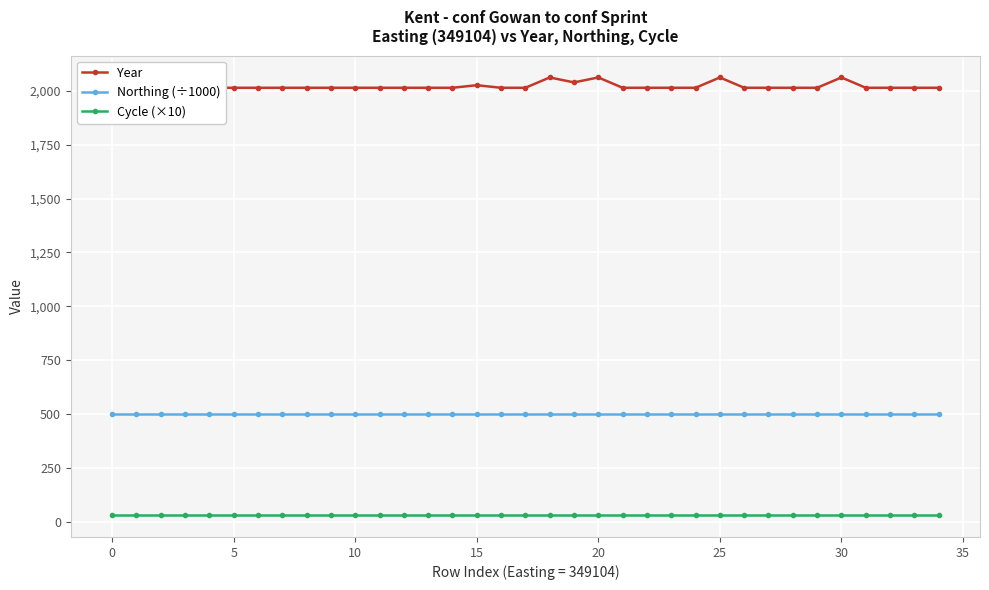

At which label does Year reach its peak?

18